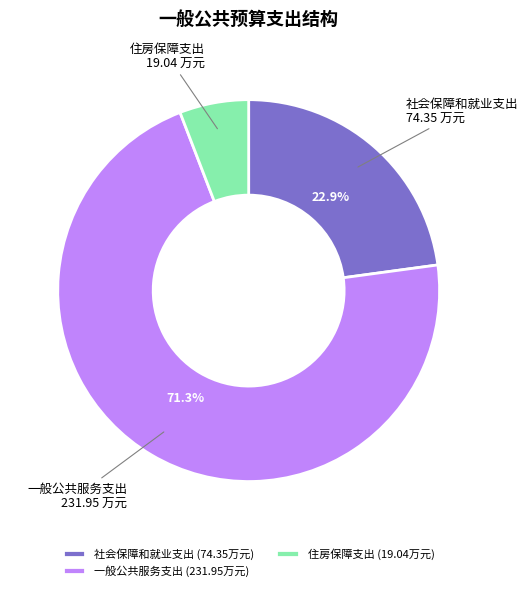

The 一般公共服务支出 slice represents 63% of the pie. True or false?

False